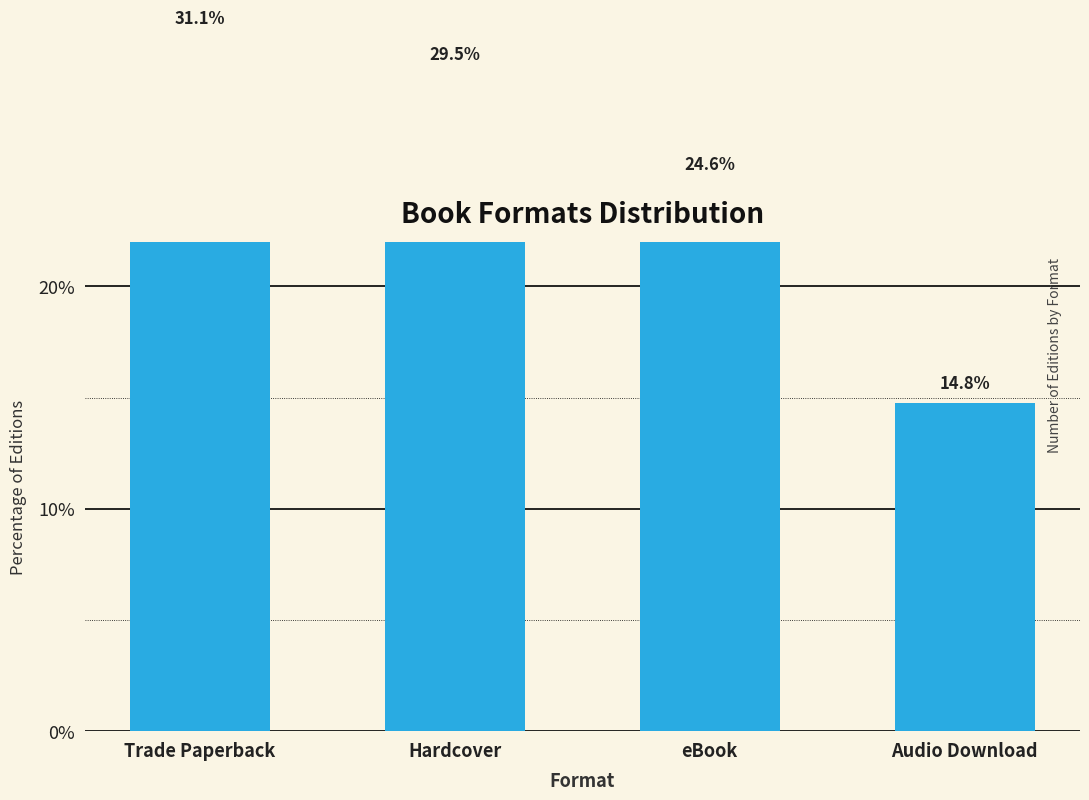

Which category has the highest value across all series?

Trade Paperback